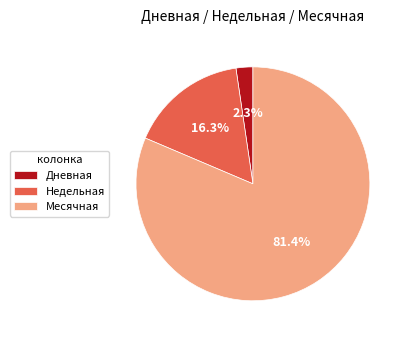

Do Недельная and Дневная together represent more than half of the pie?

No